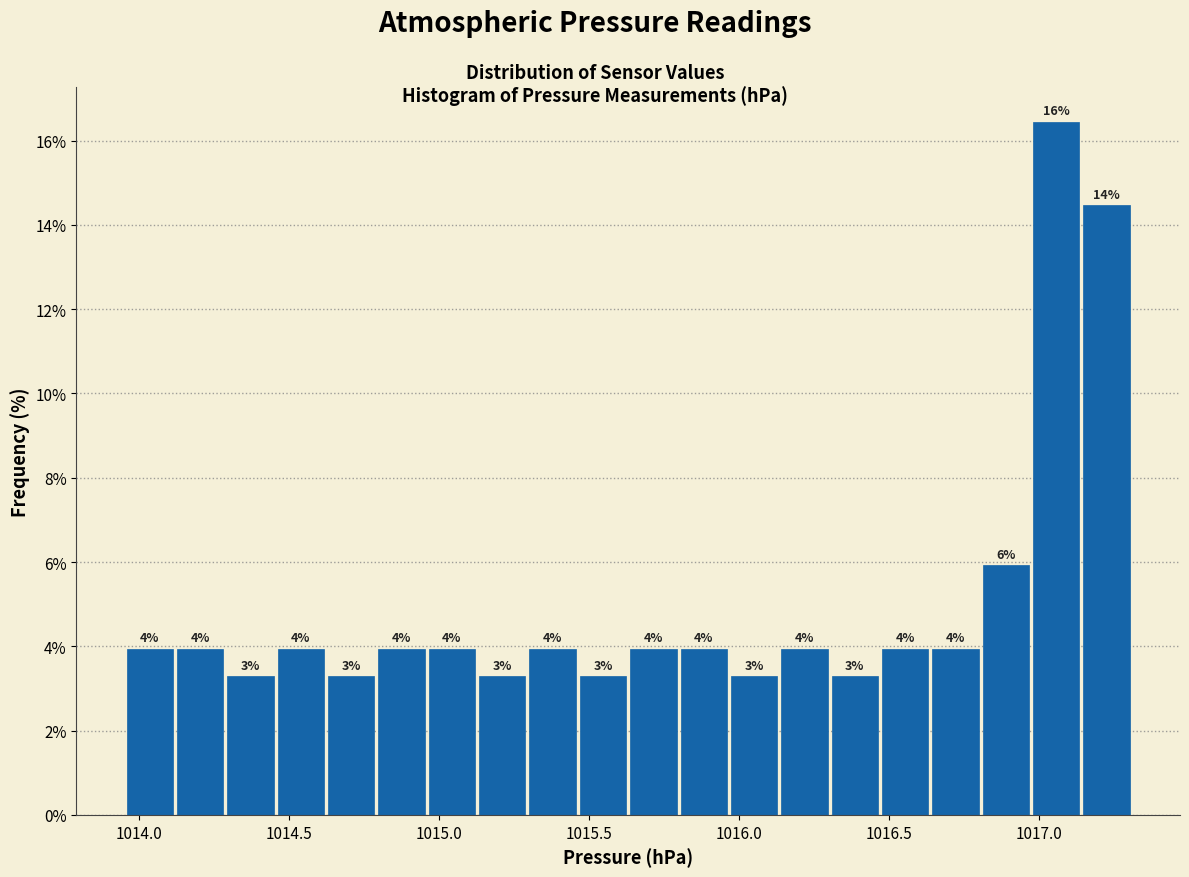

Read against the x-axis, roughly where is the centre of the tallest bar?

1017.05